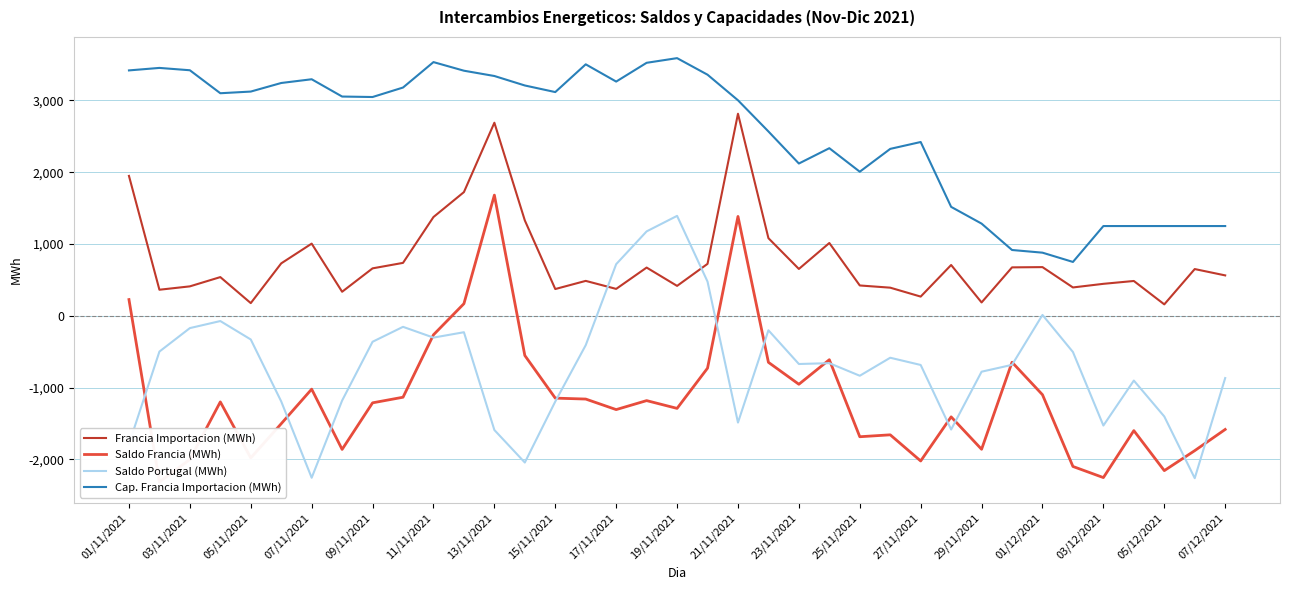

Where does the Francia Importacion (MWh) series first go above 650?

01/11/2021